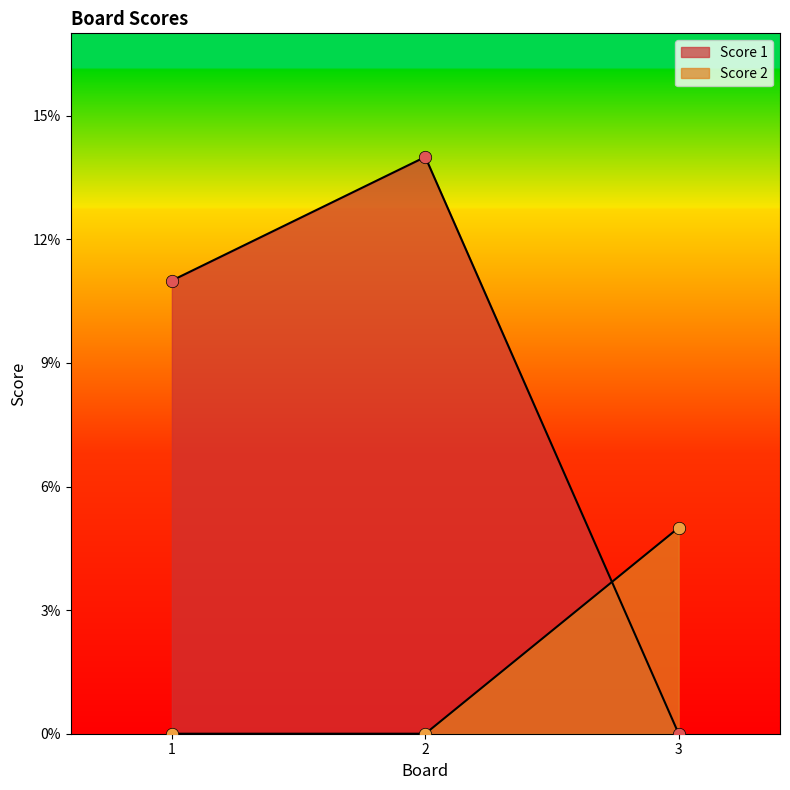

Which series has the widest spread of Y values?

Score 1